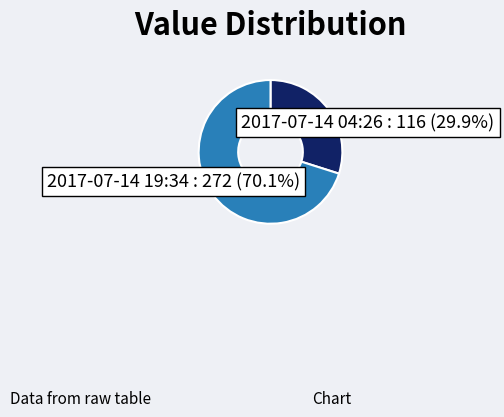

Is there any slice that represents more than half of the pie?

Yes